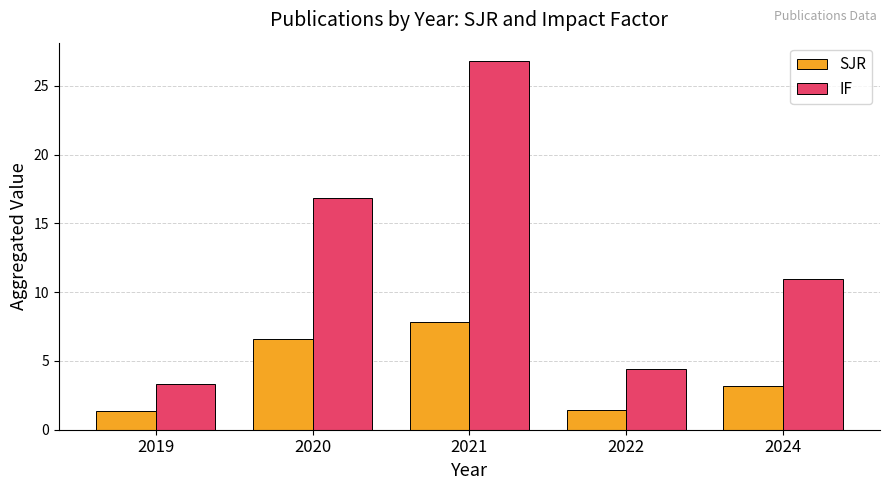

What is the total value across all series at 2020?

23.4